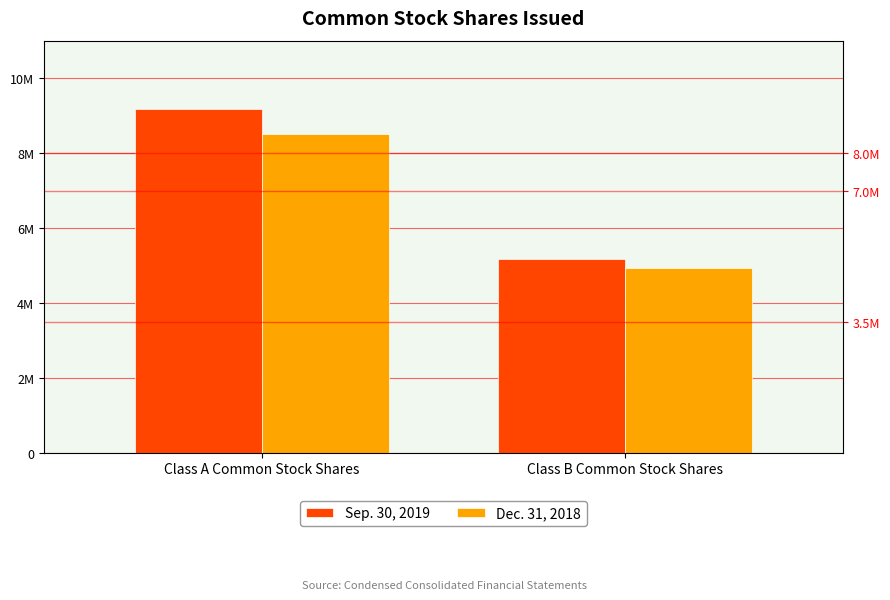

List the labels in order of Dec. 31, 2018 value, smallest first.

Class B Common Stock Shares, Class A Common Stock Shares